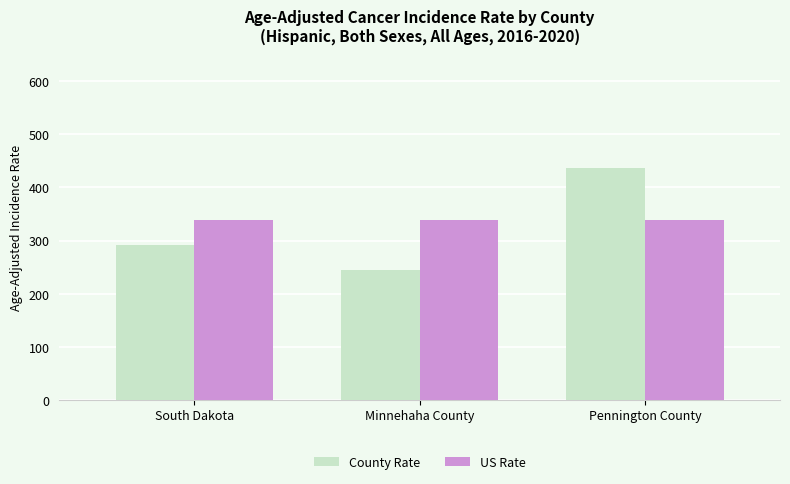

At which label does County Rate first exceed 292?

South Dakota